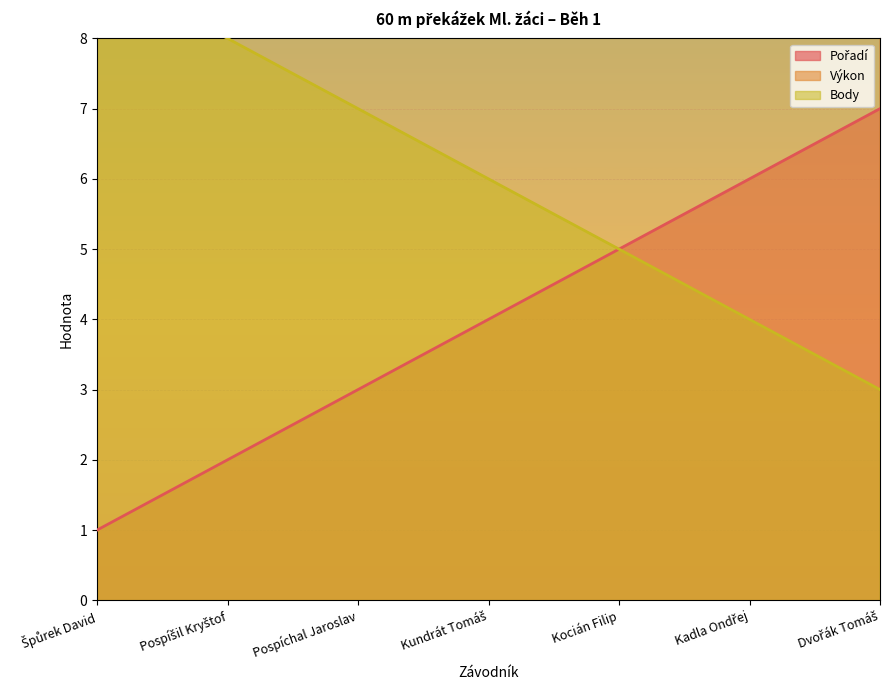

What is the maximum value for Výkon?

11.7